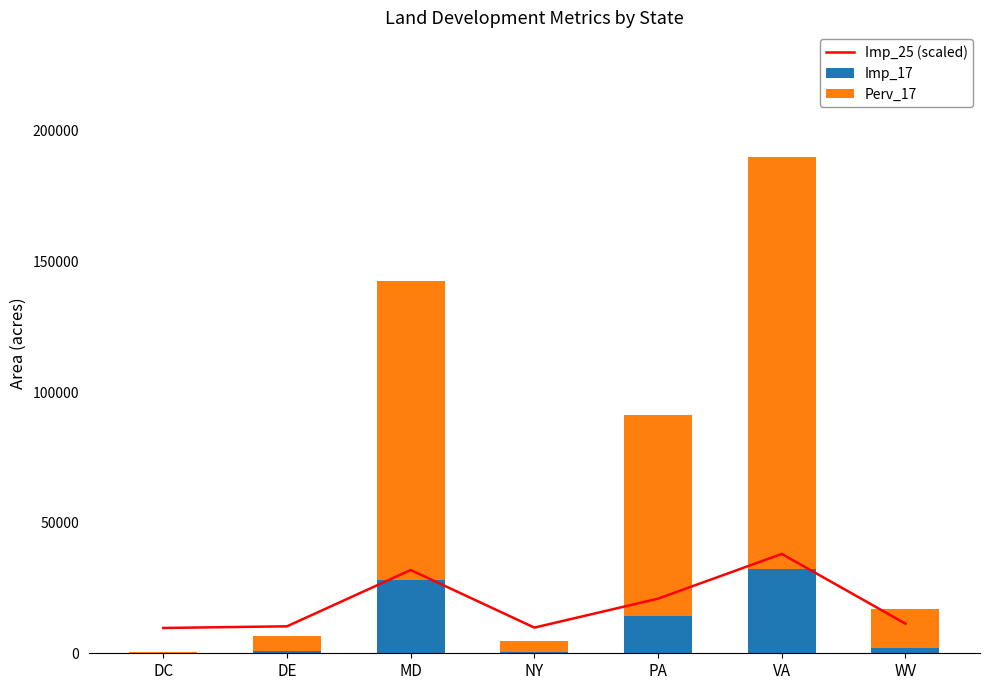

The Perv_17 series shows 5609.0 at DE. True or false?

True